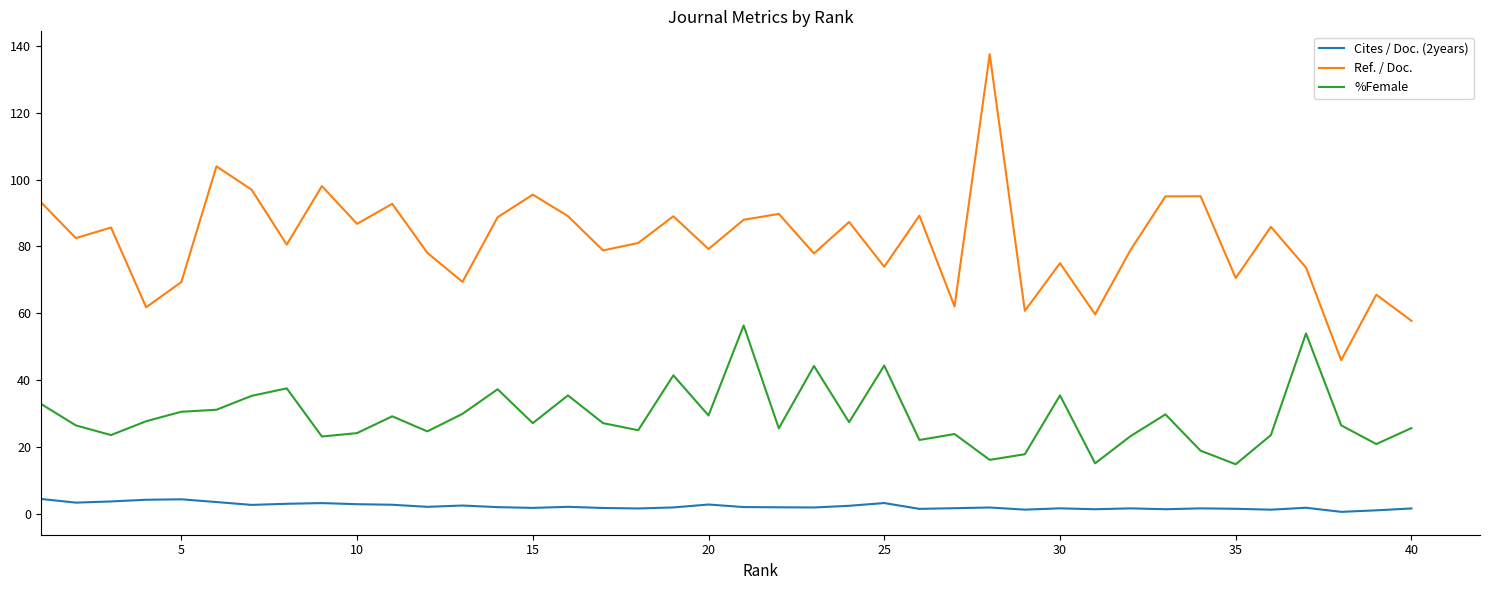

What is the difference between the maximum and minimum values in the Ref. / Doc. series?

91.6